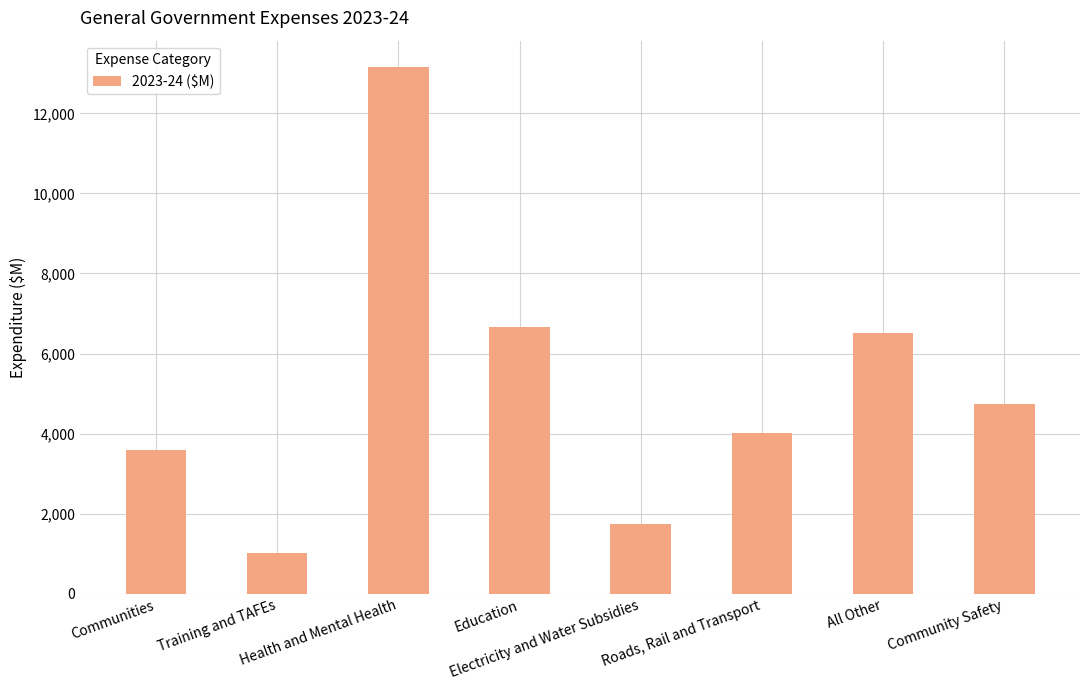

List the labels in order of value, largest first.

Health and Mental Health, Education, All Other, Community Safety, Roads, Rail and Transport, Communities, Electricity and Water Subsidies, Training and TAFEs